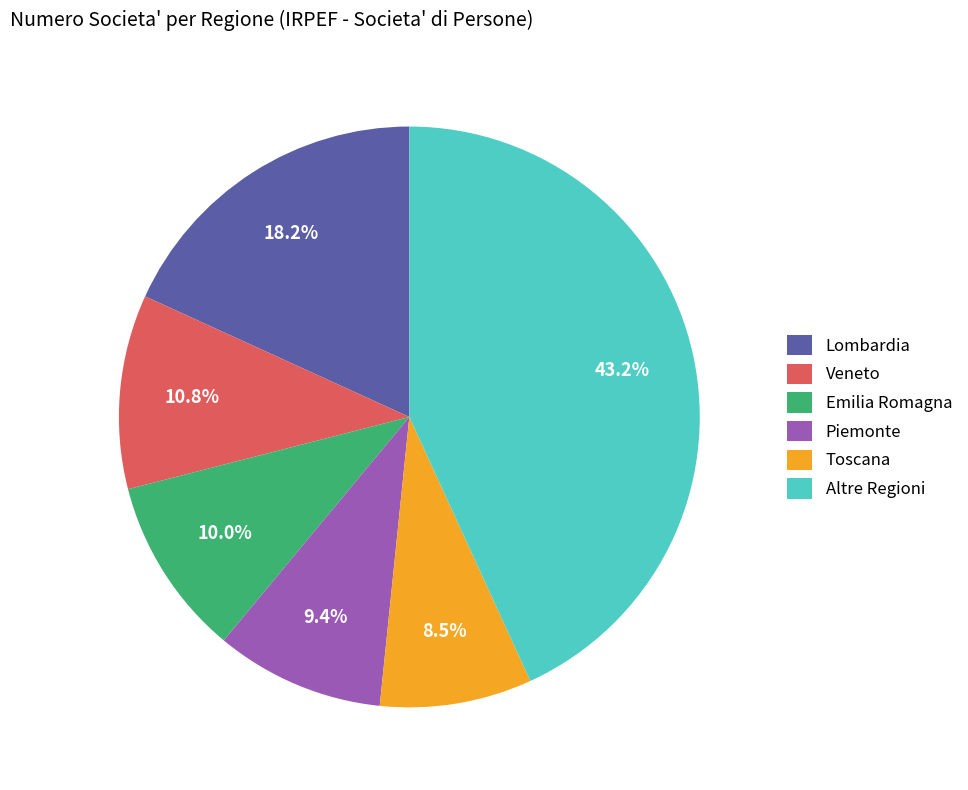

Does Veneto account for over 50% of the chart?

No